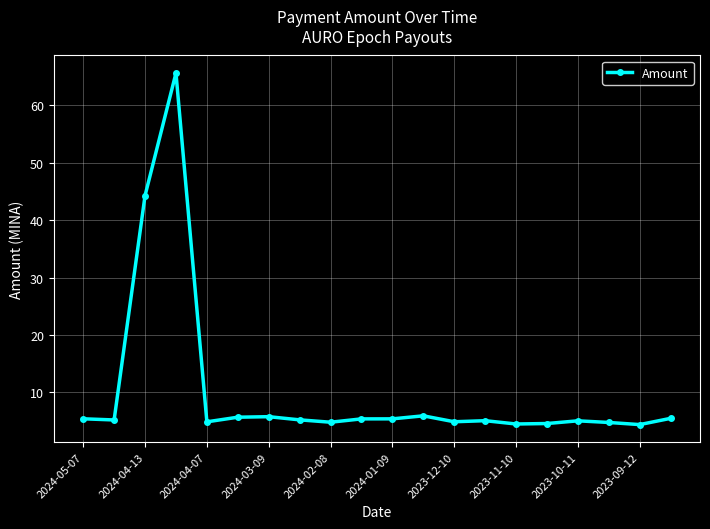

What is the maximum value shown in the chart?

65.6